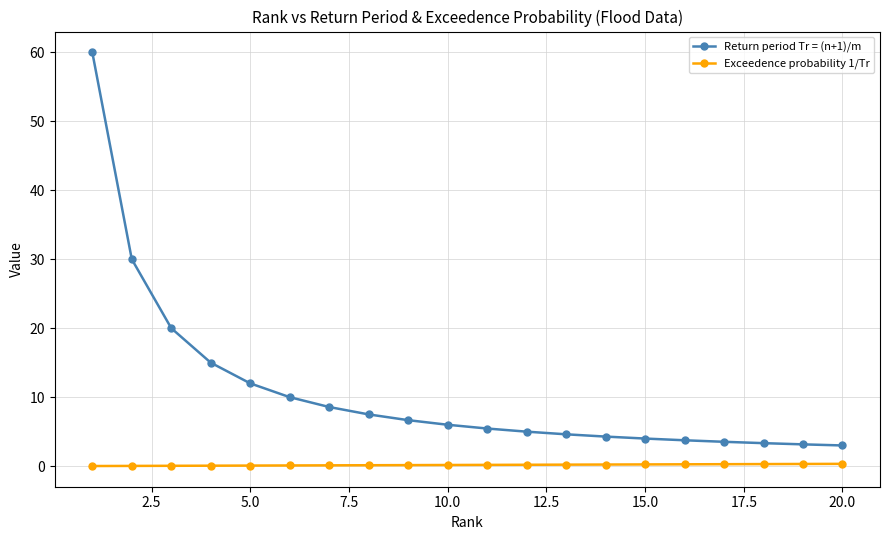

List the series in order of their peak value, highest first.

Return period Tr = (n+1)/m, Exceedence probability 1/Tr